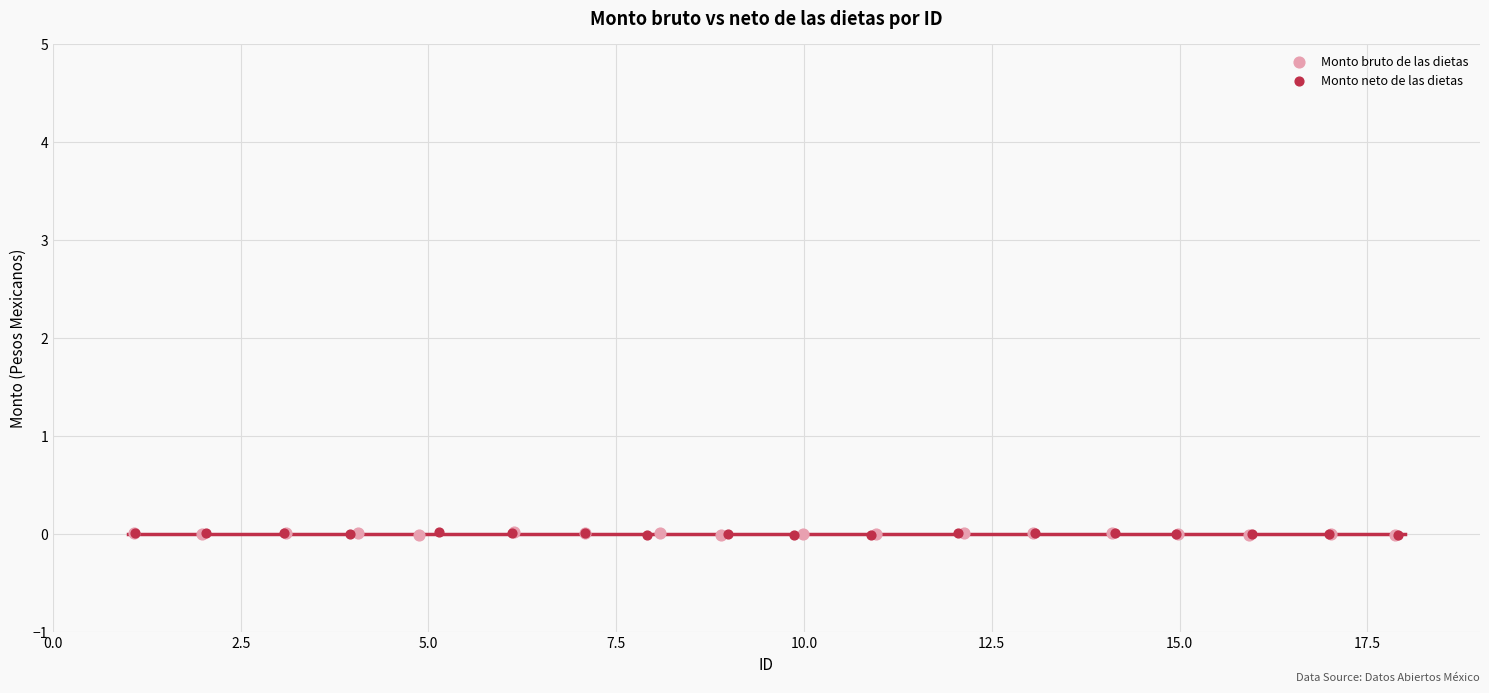

What are all the series names shown in the legend?

Monto bruto de las dietas, Monto neto de las dietas